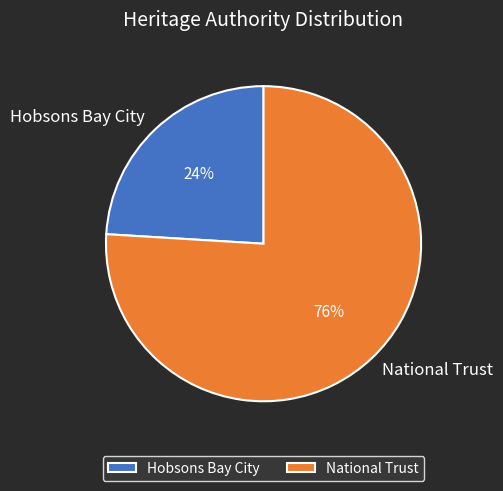

True or false: National Trust accounts for 90% of the total.

False